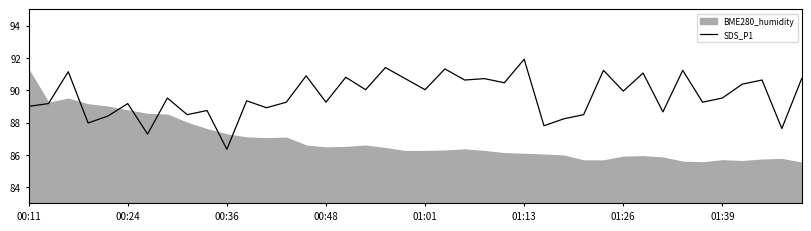

At which label does SDS_P1 reach its minimum?

00:36